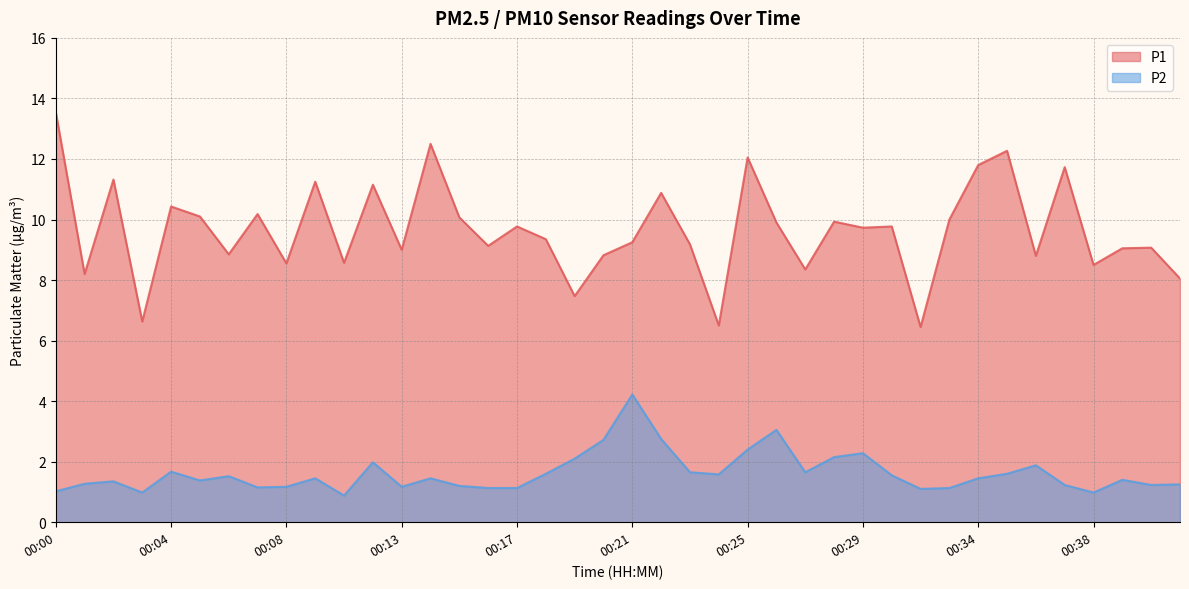

Reading left to right, list all the values displayed in this chart.

P1: 13.6	8.2	11.3	6.6	10.4	10.1	8.8	10.2	8.6	11.2	8.6	11.2	9.0	12.5	10.1	9.1	9.8	9.3	7.5	8.8	9.2	10.9	9.2	6.5	12.1	9.9	8.3	9.9	9.7	9.8	6.5	10.0	11.8	12.3	8.8	11.7	8.5	9.1	9.1	8.1
P2: 1.0	1.3	1.4	1.0	1.7	1.4	1.5	1.1	1.2	1.4	0.9	2.0	1.2	1.4	1.2	1.1	1.1	1.6	2.1	2.7	4.2	2.8	1.6	1.6	2.4	3.0	1.6	2.1	2.3	1.6	1.1	1.1	1.4	1.6	1.9	1.2	1.0	1.4	1.2	1.2